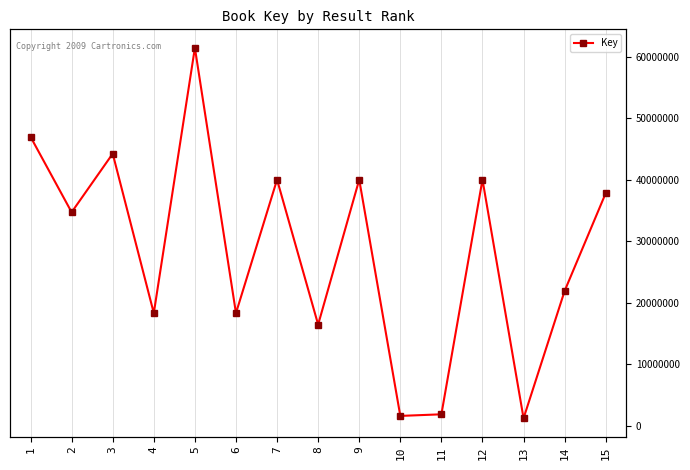

Which category has the lowest value across all series?

13